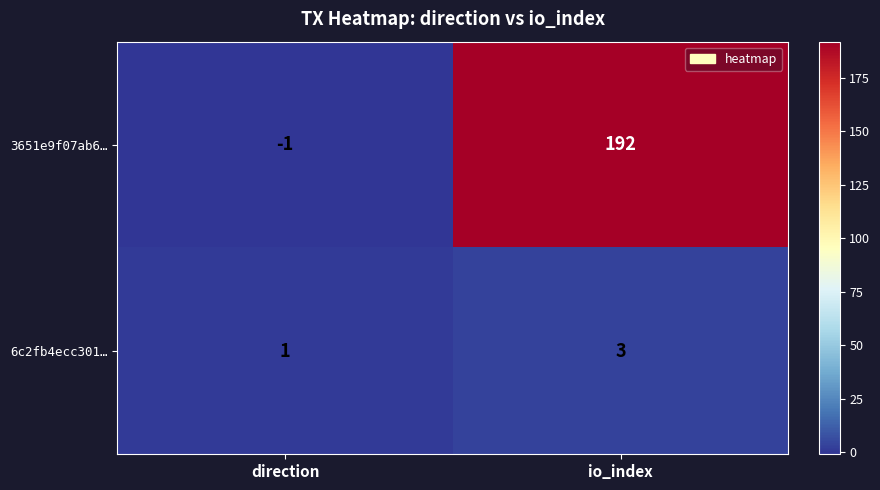

At io_index, list the series in order from smallest to largest.

6c2fb4ecc301…, 3651e9f07ab6…